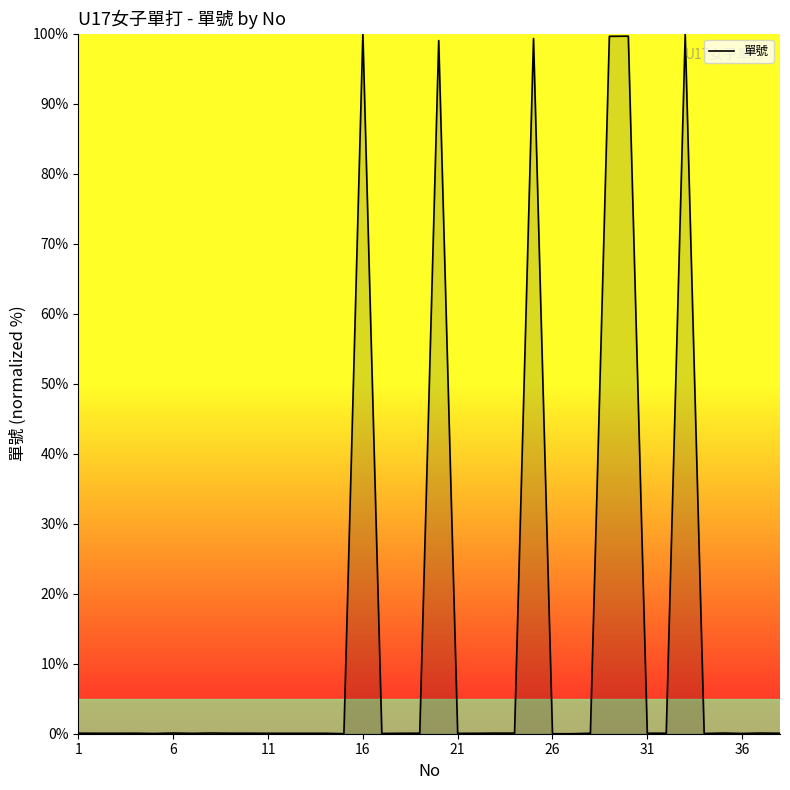

What is the maximum value shown in the chart?

100.0